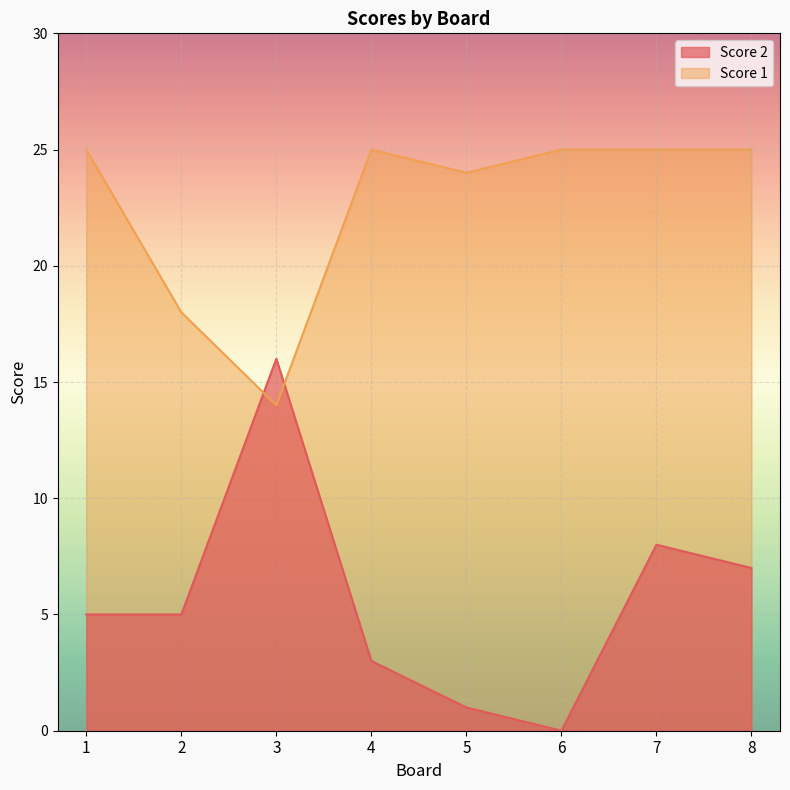

Reading left to right, extract all data points from this chart.

Score 2: 1=5	2=5	3=16	4=3	5=1	6=0	7=8	8=7
Score 1: 1=25	2=18	3=14	4=25	5=24	6=25	7=25	8=25